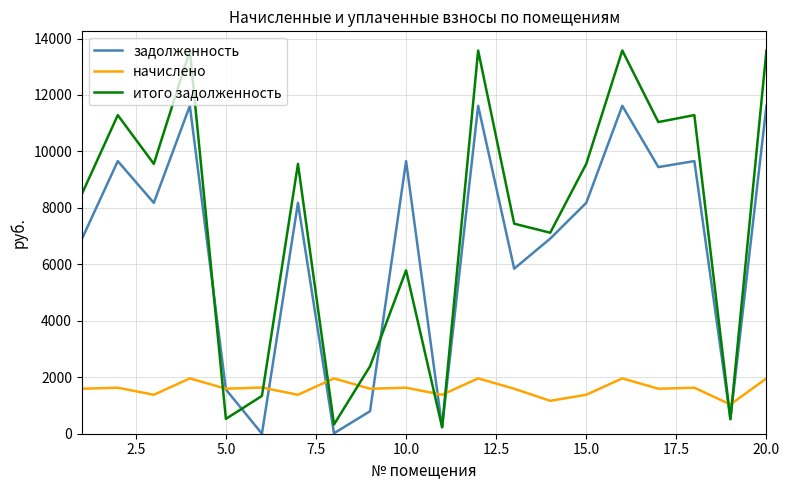

List the series in order of their overall mean, lowest first.

начислено, задолженность, итого задолженность